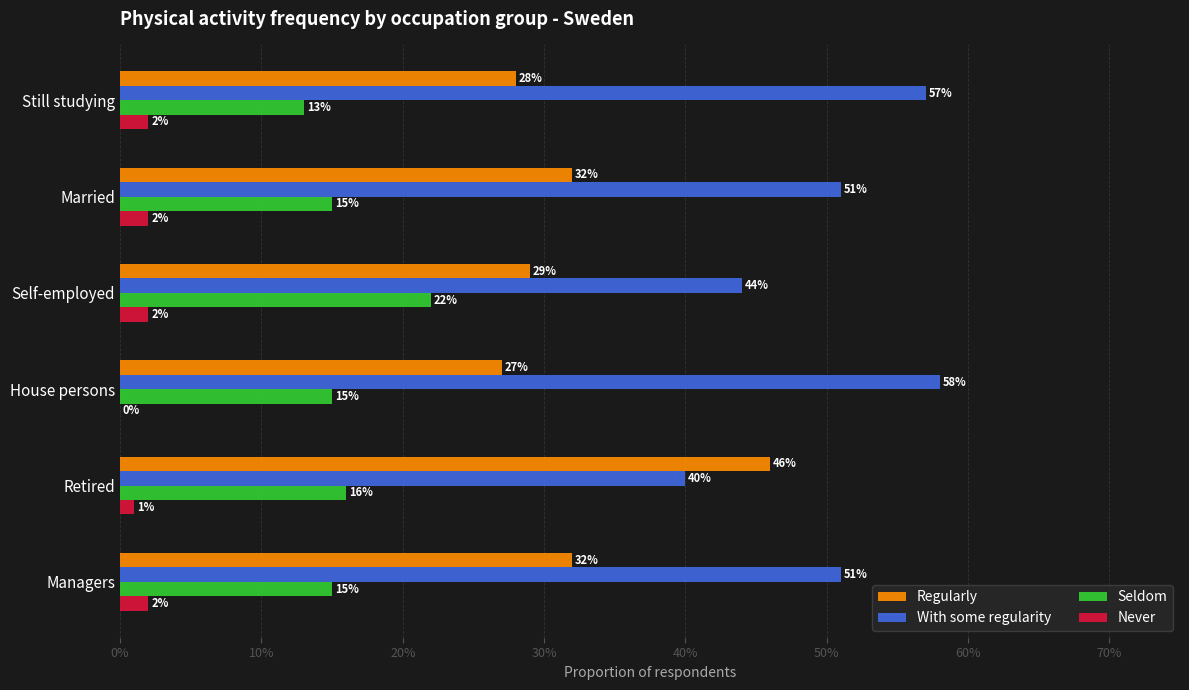

What are all the series names shown in the legend?

Regularly, With some regularity, Seldom, Never